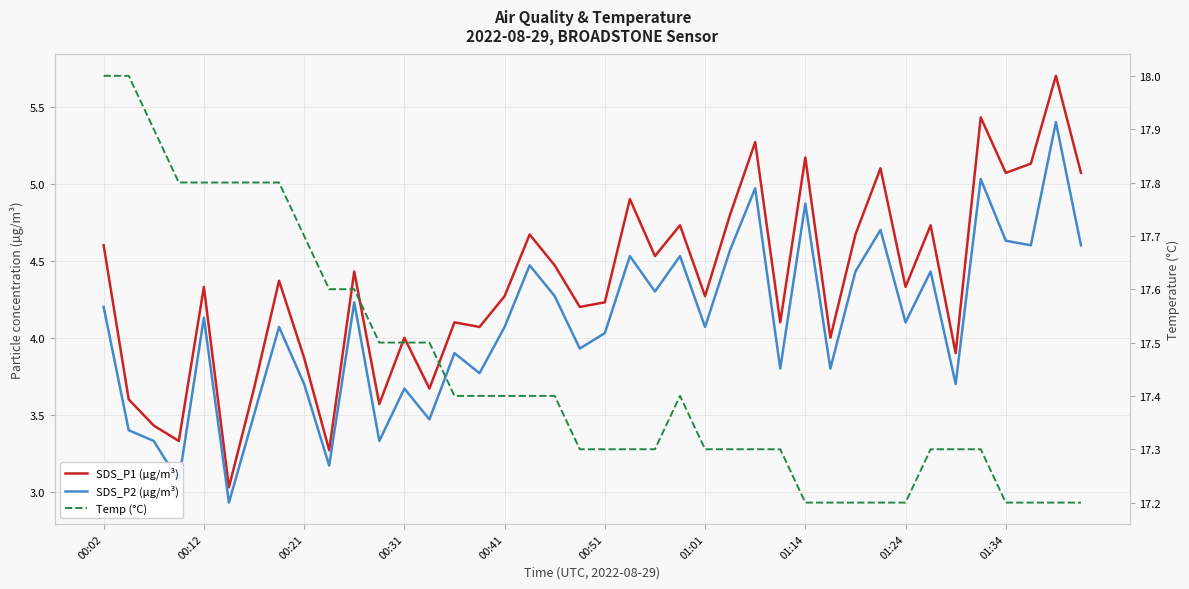

Is it true that SDS_P1 (µg/m³) equals 8.4 at 33?

False